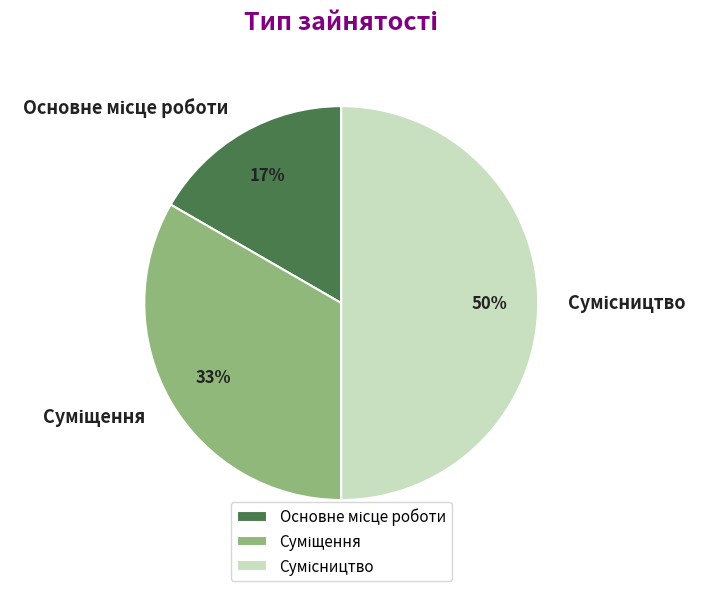

To the nearest percent, what is the difference between the largest and smallest slice percentages?

33%